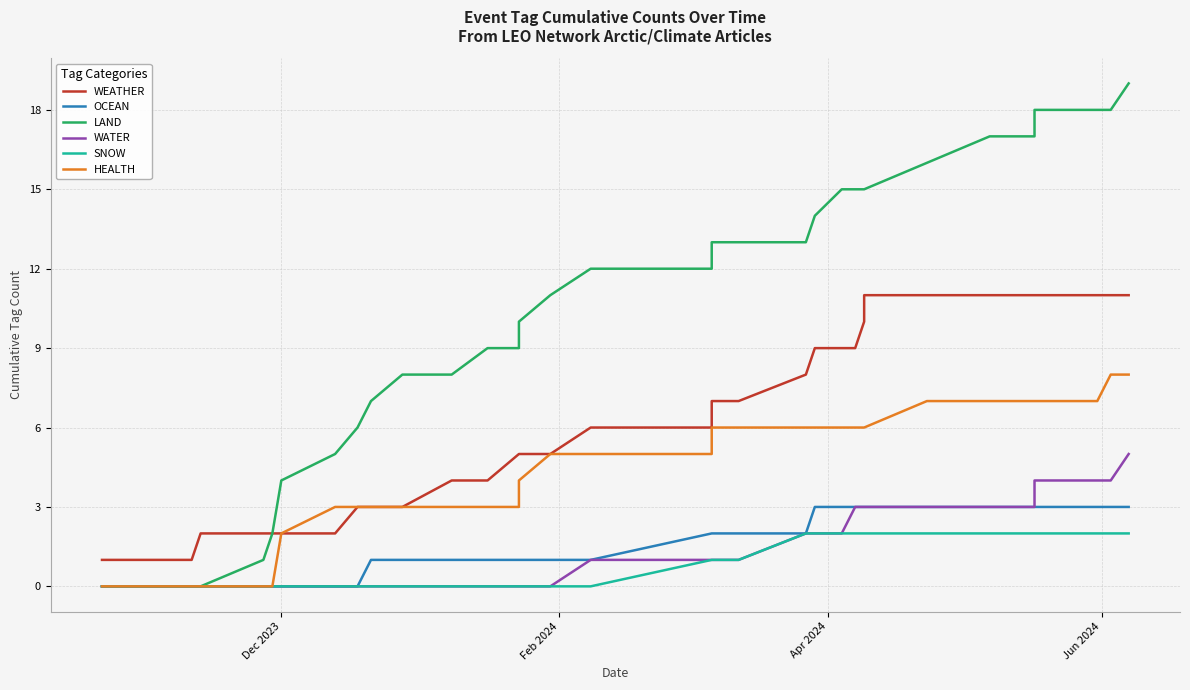

Is the value of WEATHER at 4 greater than the value of OCEAN at 18?

No